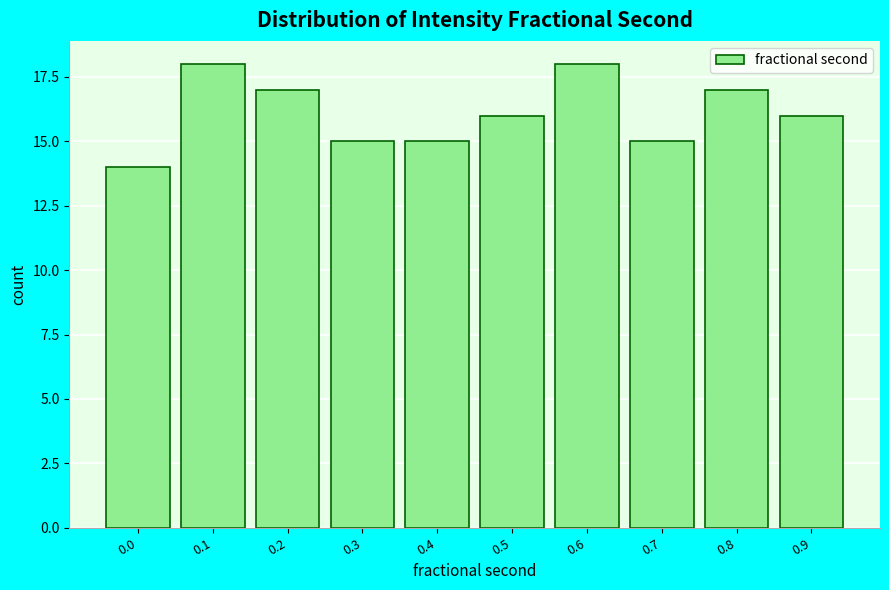

Reading left to right, extract all data points from this chart.

14	18	17	15	15	16	18	15	17	16